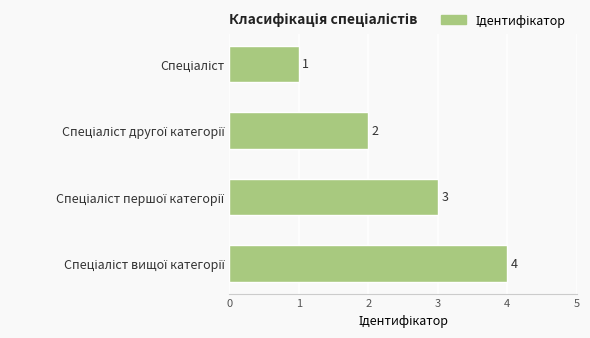

How many distinct data groups are displayed?

1